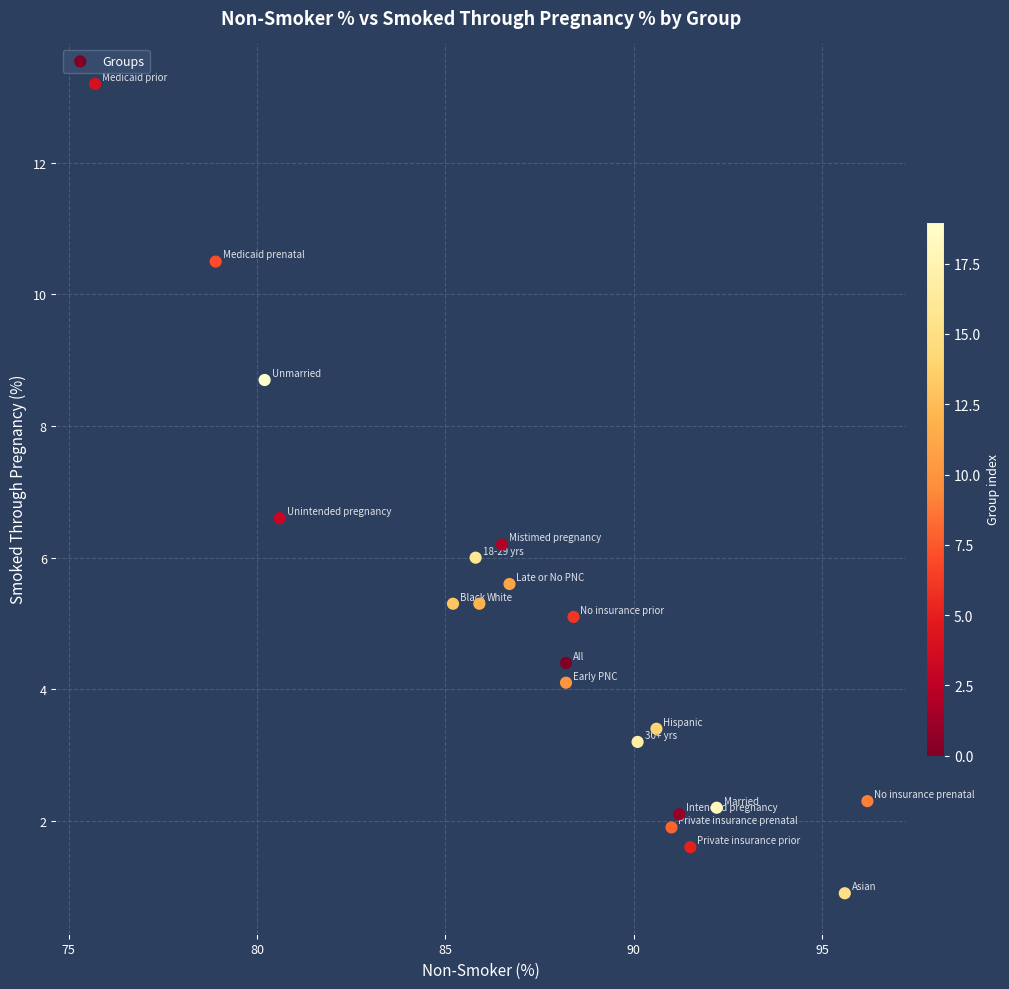

What Y value in the scatter plot is closest to 7?

6.6